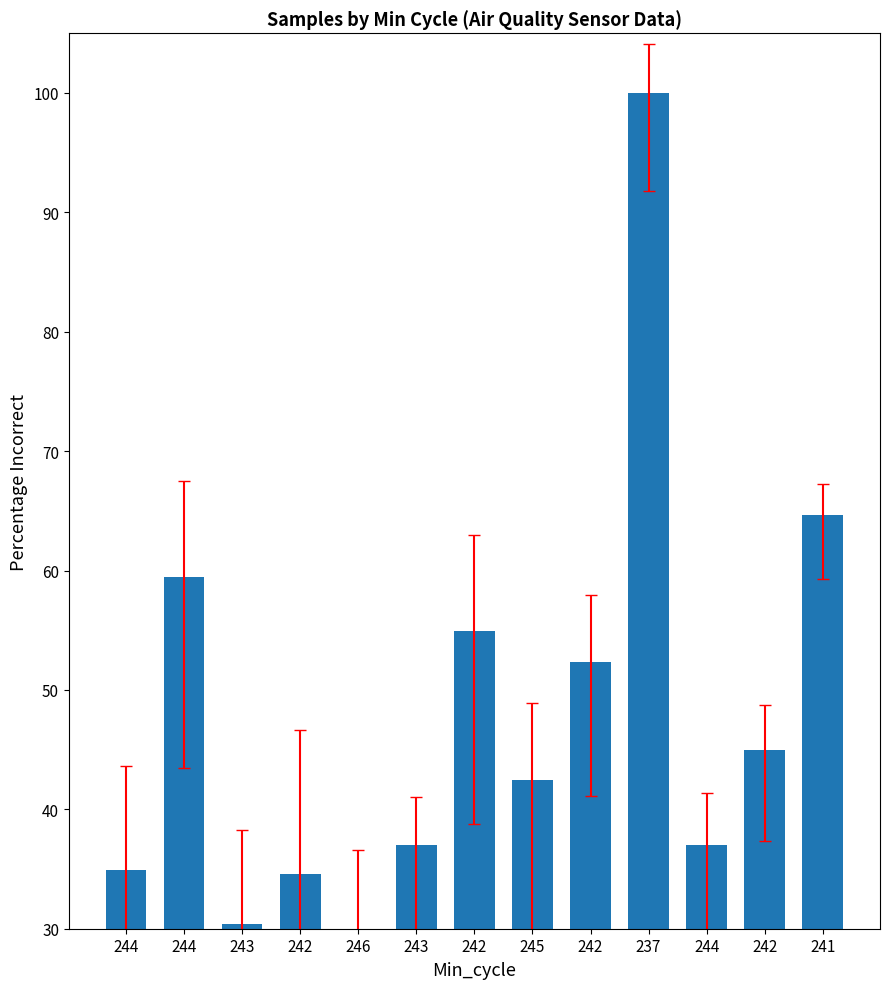

Between 242 and 242, which is larger?

242